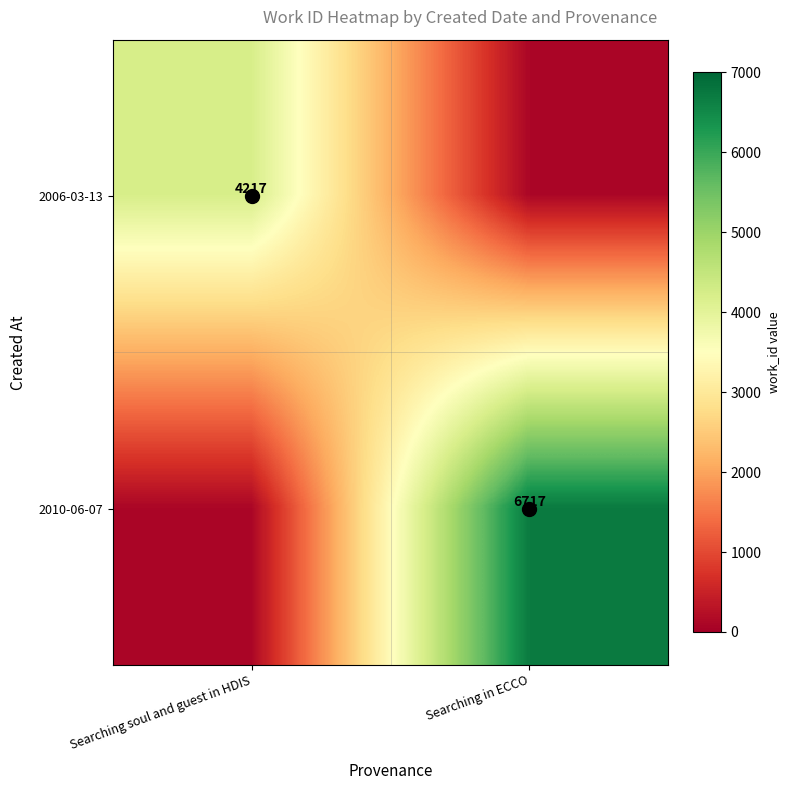

Which has a higher value, Searching in ECCO or Searching soul and guest in HDIS?

Searching soul and guest in HDIS